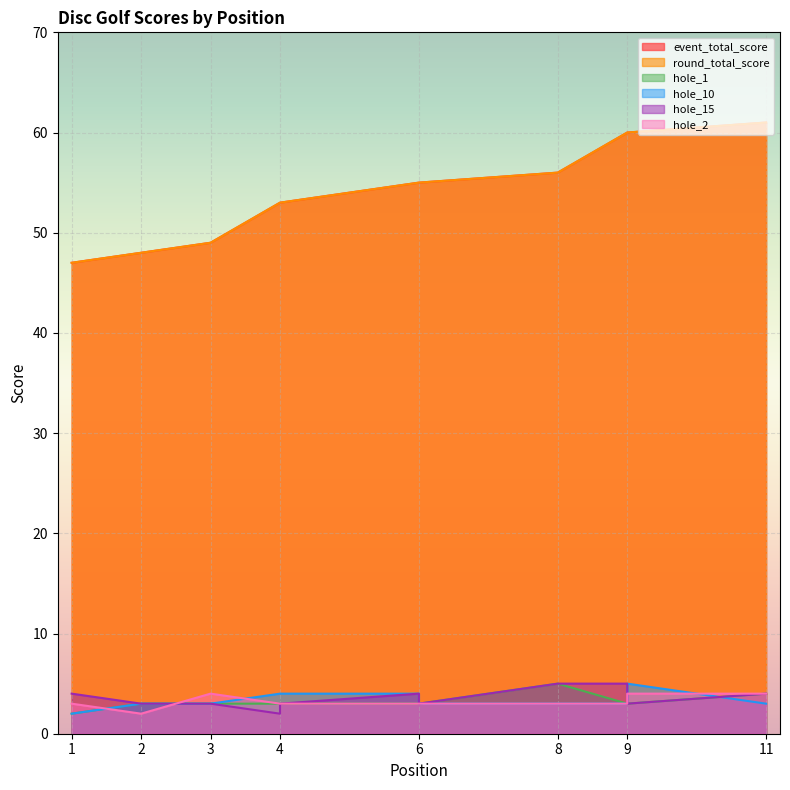

What is the spread (max minus min) of values at 2?

46